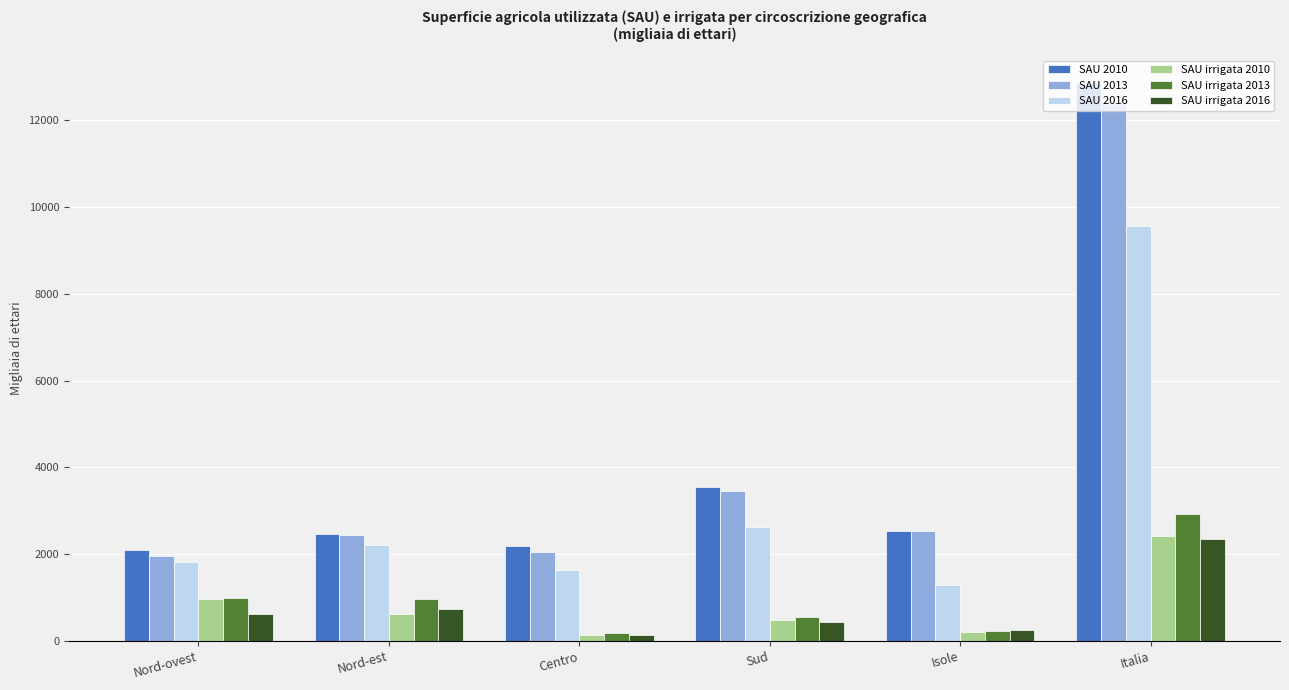

How many data points in SAU irrigata 2013 are less than 977?

3